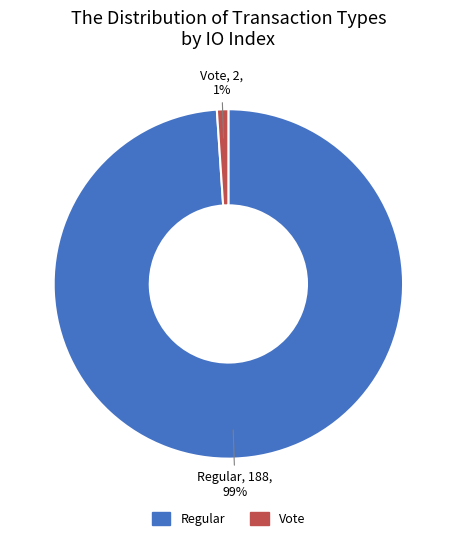

Is there a majority slice in this chart?

Yes